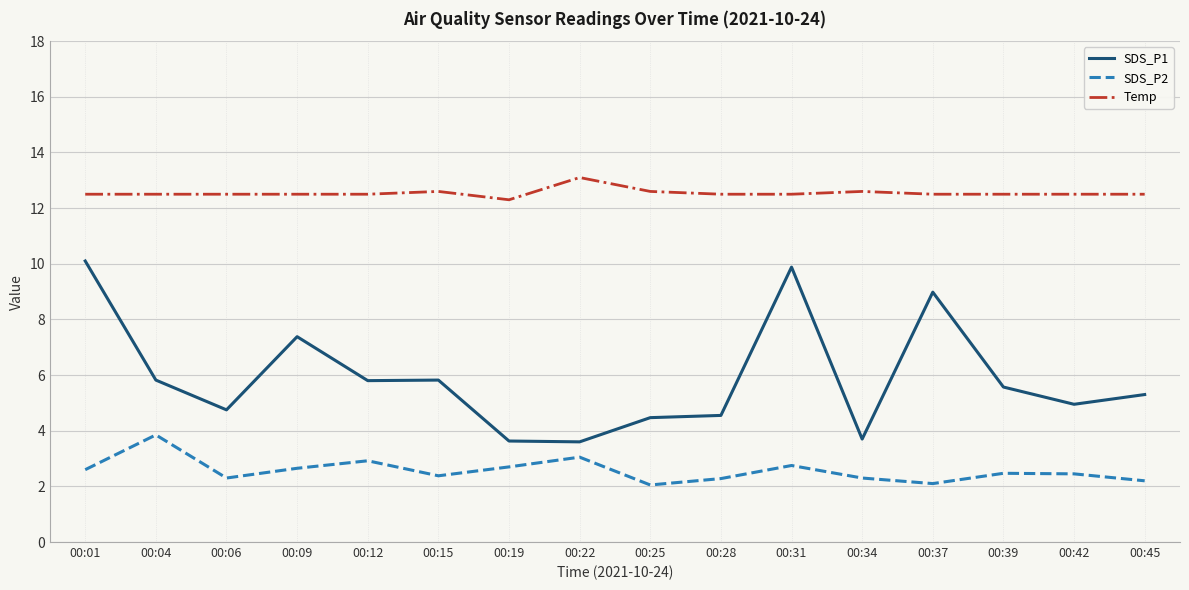

List the series in order of their peak value, highest first.

Temp, SDS_P1, SDS_P2